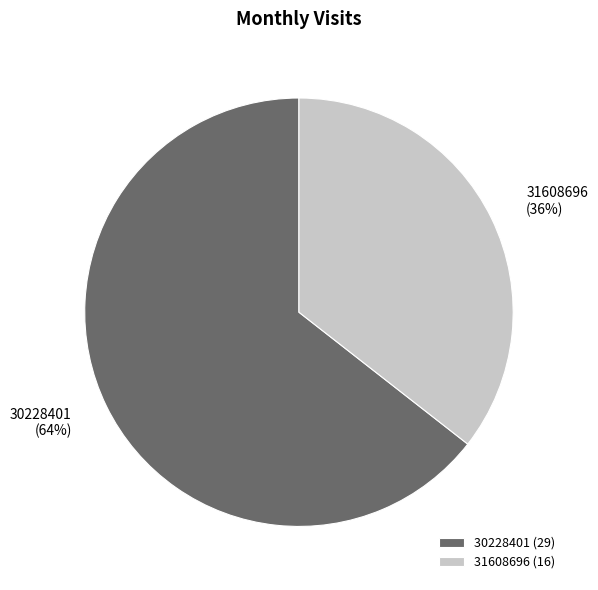

To the nearest percent, what is the combined percentage of 31608696 and 30228401?

100%